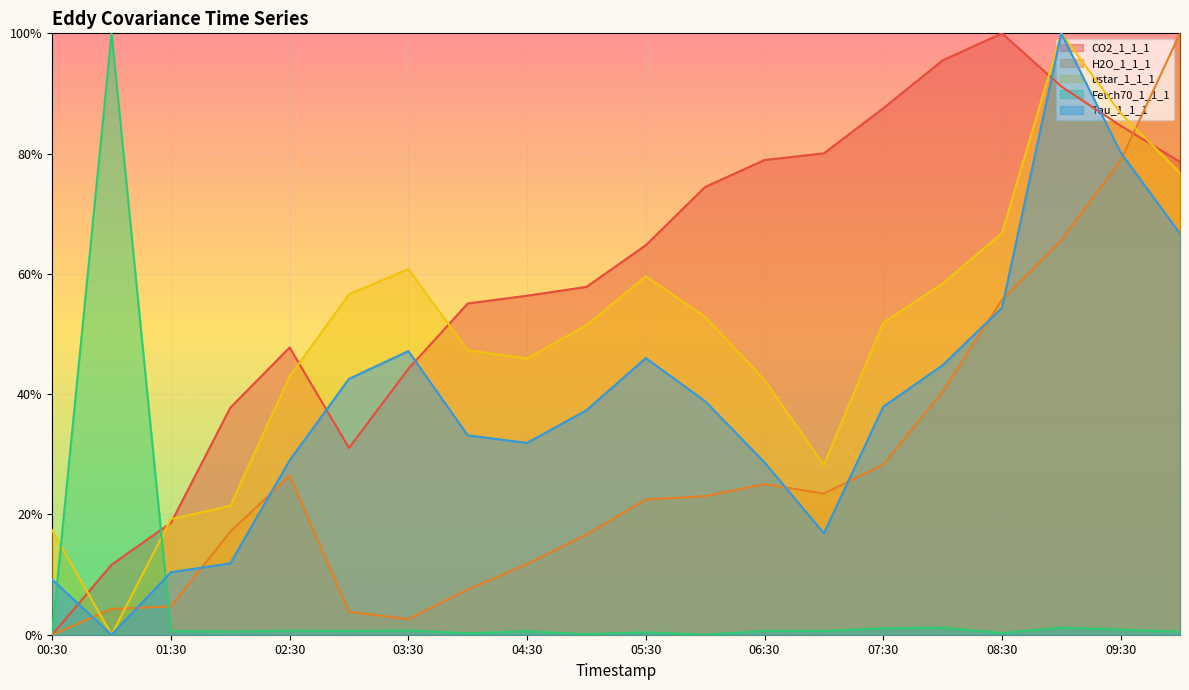

What is the total value across all series at 02:30?

1.5